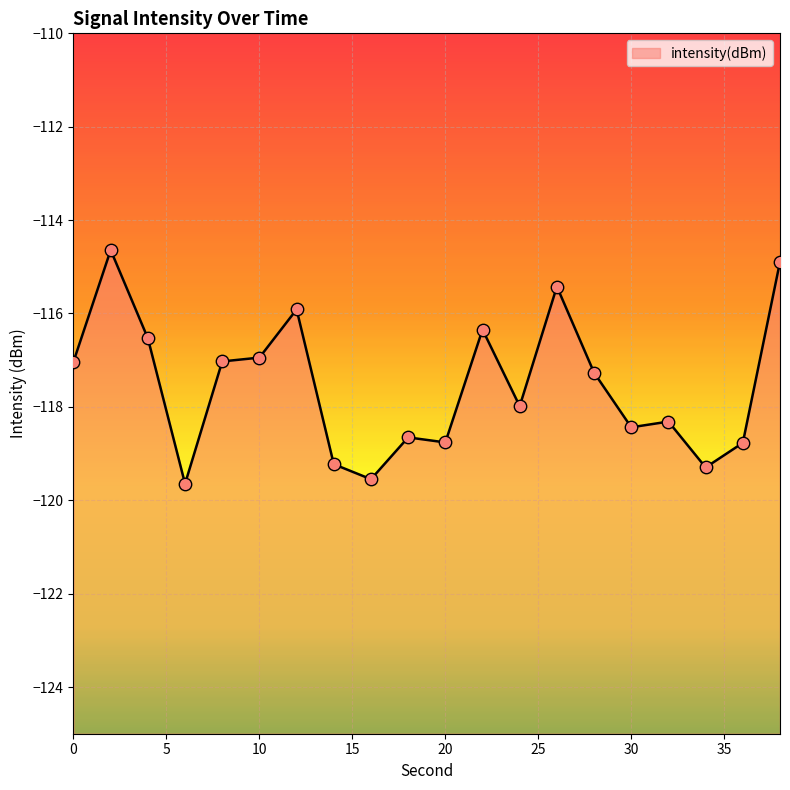

Between 18 and 2, which is larger?

2